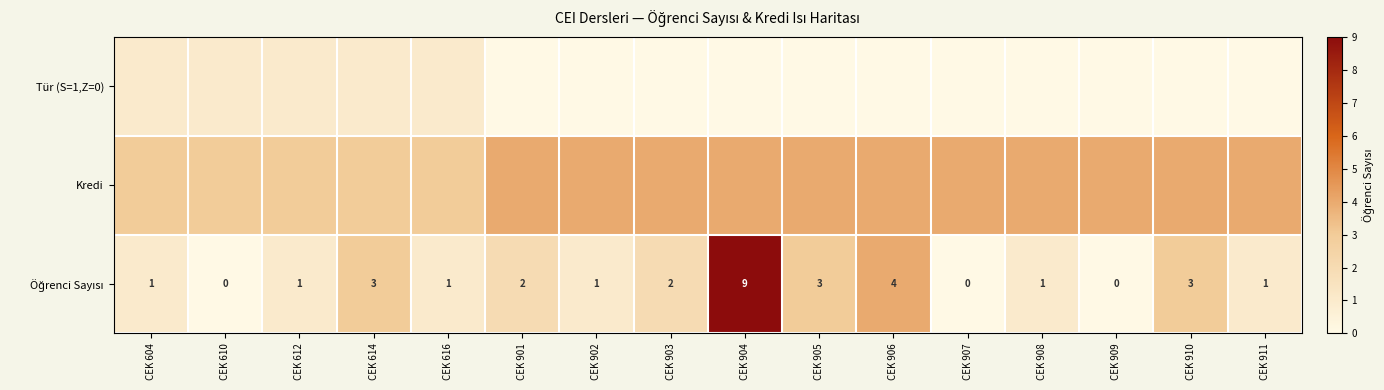

Which label corresponds to the largest value in the chart?

CEK 904